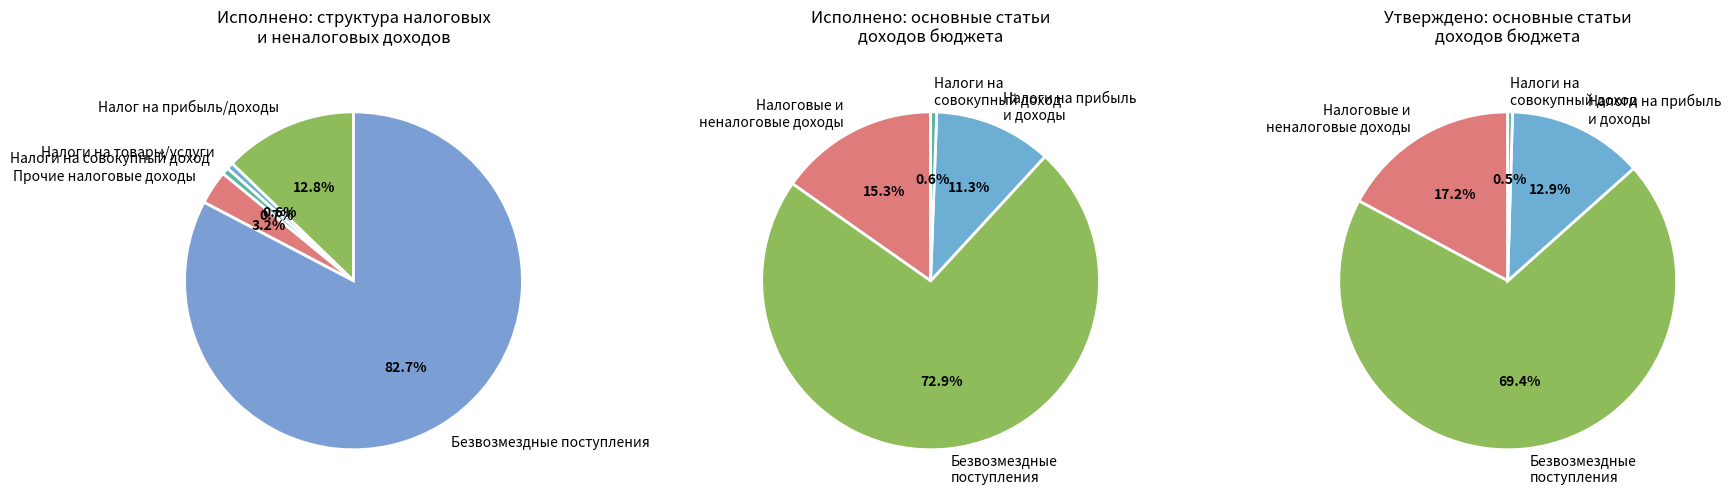

What percentage is NOT represented by НАЛОГИ НА ПРИБЫЛЬ, ДОХОДЫ?

88.8%